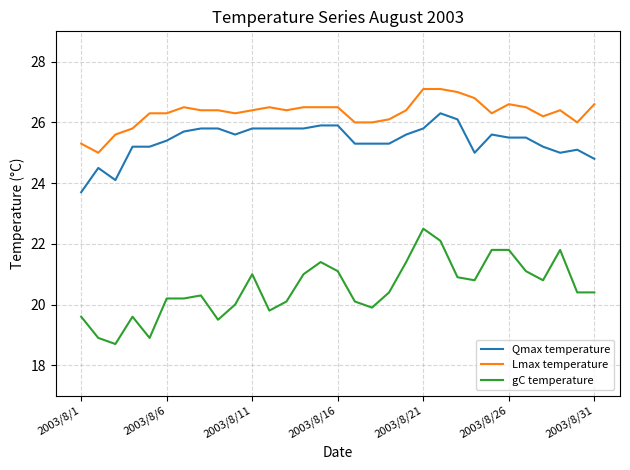

True or false: gC temperature and Lmax temperature intersect in this chart.

False